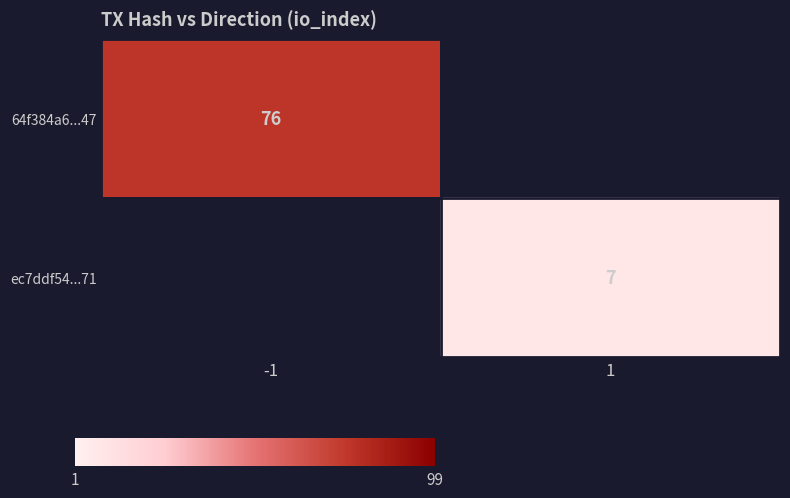

True or false: ec7ddf54...71 has a value of 11 at 1.

False